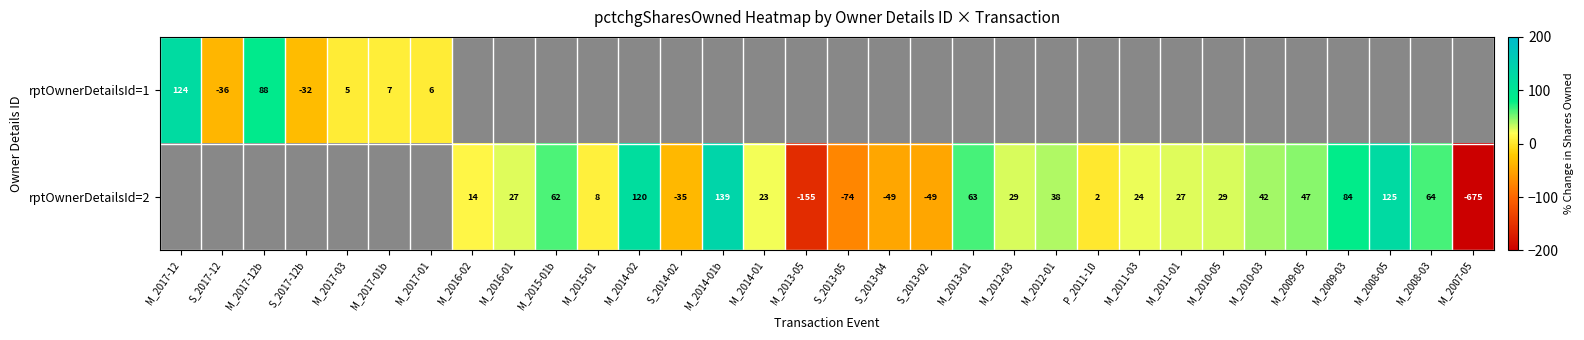

At how many categories does at least one series exceed -397?

31